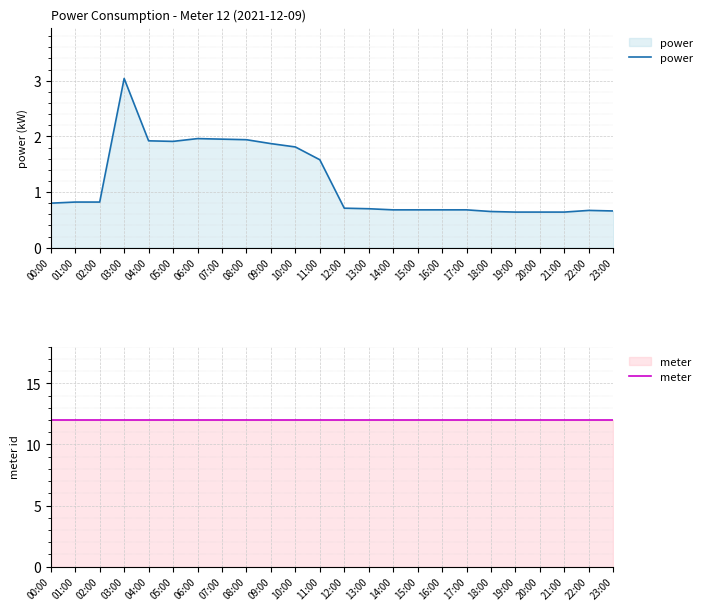

True or false: power has a value of 0.7 at 18:00.

True